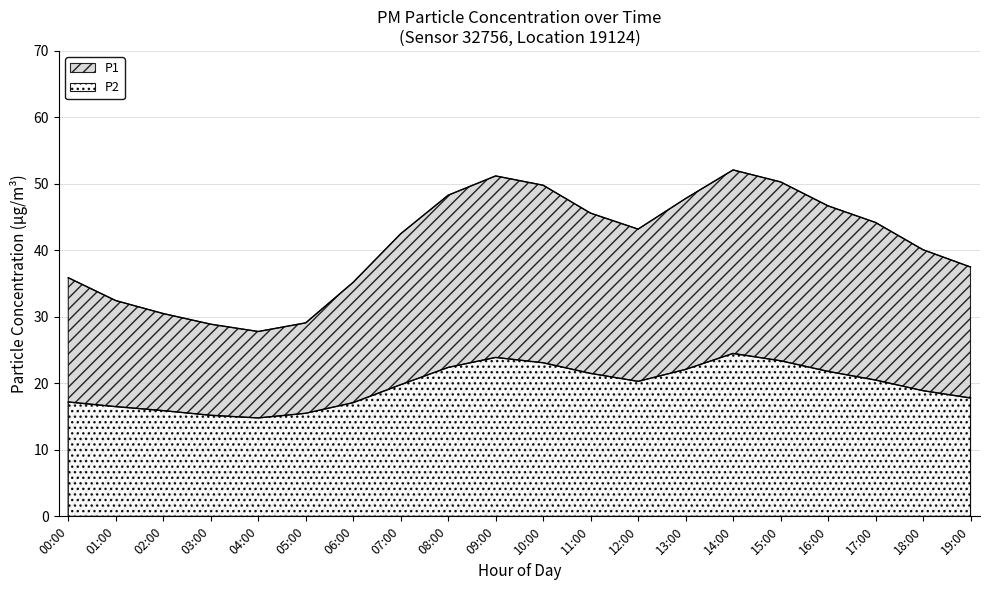

List the series in order of their peak value, lowest first.

P2, P1